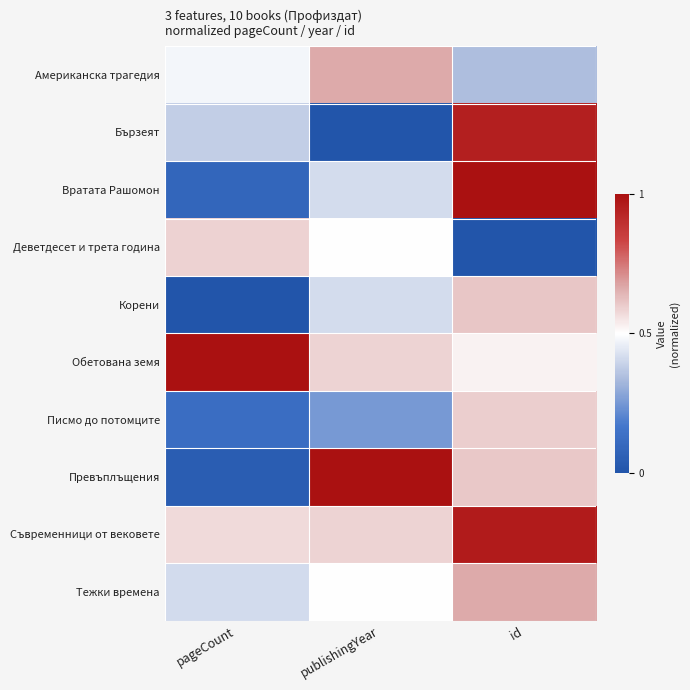

List the series in order of their peak value, lowest first.

Деветдесет и трета година, Писмо до потомците, Корени, Тежки времена, Американска трагедия, Бързеят, Съвременници от вековете, Вратата Рашомон, Обетована земя, Превъплъщения